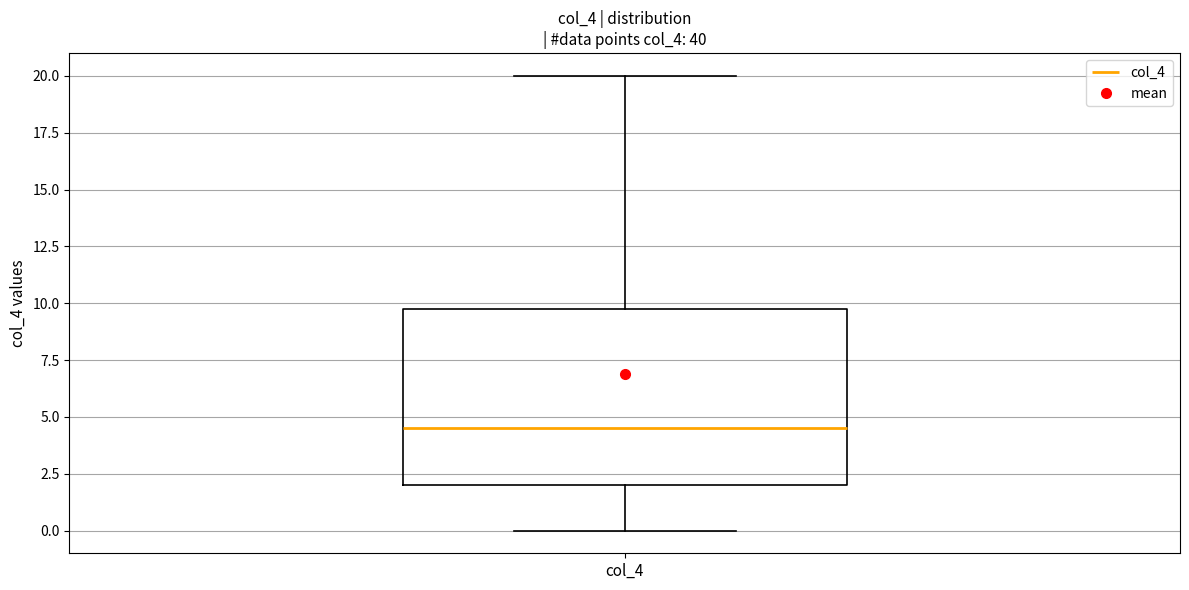

Transcribe this box plot: give where the median line is, the range the box spans, and where the two whiskers end, as read against the y-axis. The values are not printed on the chart, so give them approximately, as read against the axis.

median 4.5, box 2.0 to 10.0, whiskers 0.0 to 20.0